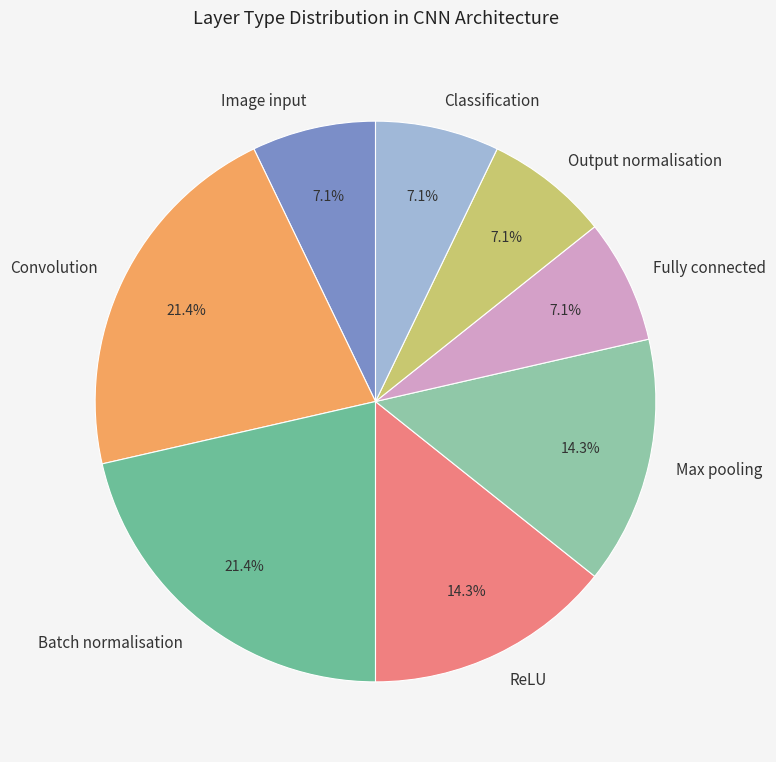

Is it true that ReLU is 20% of the pie?

False